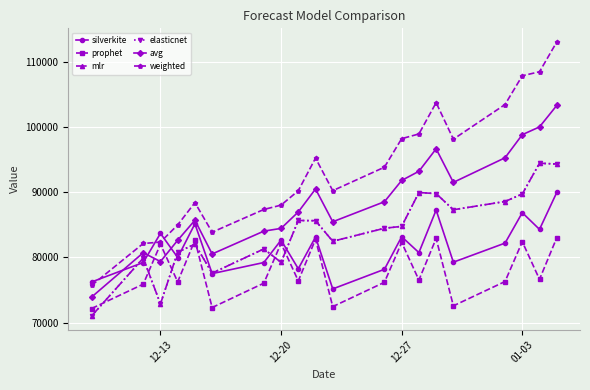

True or false: silverkite has more than 1 points higher than both neighbors.

True